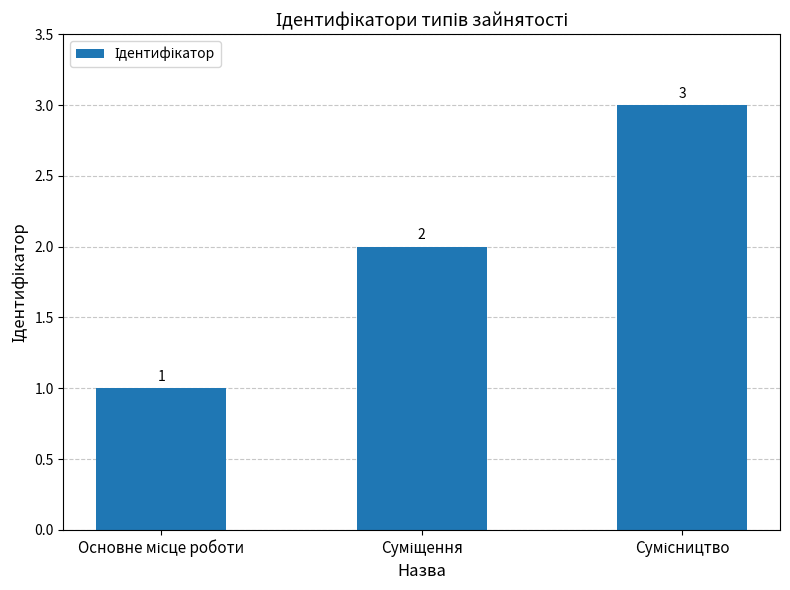

What is the maximum value shown in the chart?

3